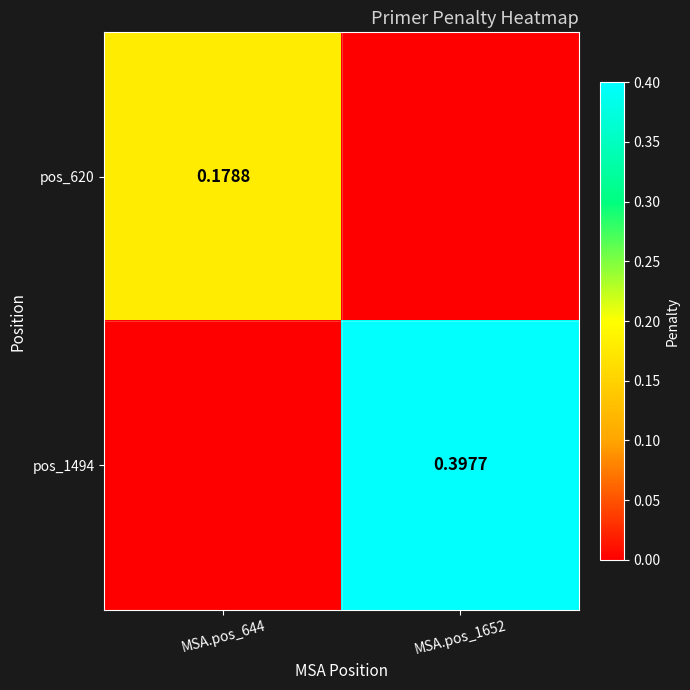

Is the value of pos_1494 at MSA.pos_1652 greater than the value of pos_620 at MSA.pos_644?

Yes